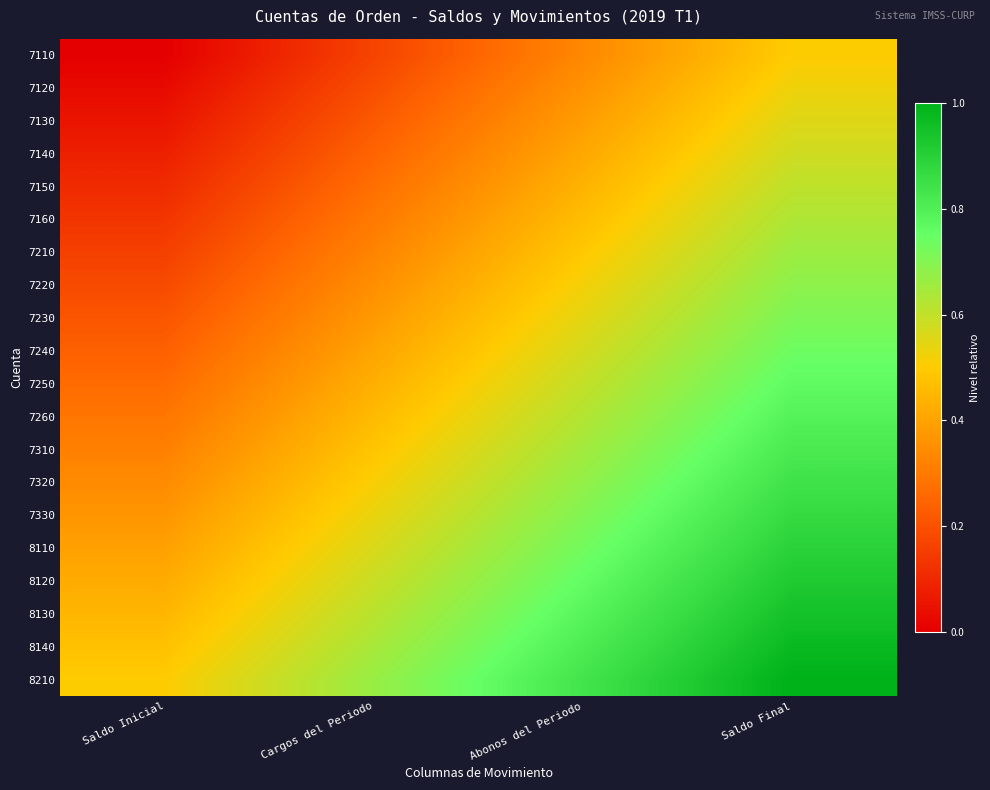

Reading left to right, what are all the values shown in this chart?

7110: Saldo Inicial=0.0	Cargos del Periodo=0.2	Abonos del Periodo=0.3	Saldo Final=0.5
7120: Saldo Inicial=0.0	Cargos del Periodo=0.2	Abonos del Periodo=0.4	Saldo Final=0.5
7130: Saldo Inicial=0.1	Cargos del Periodo=0.2	Abonos del Periodo=0.4	Saldo Final=0.6
7140: Saldo Inicial=0.1	Cargos del Periodo=0.2	Abonos del Periodo=0.4	Saldo Final=0.6
7150: Saldo Inicial=0.1	Cargos del Periodo=0.3	Abonos del Periodo=0.4	Saldo Final=0.6
7160: Saldo Inicial=0.1	Cargos del Periodo=0.3	Abonos del Periodo=0.5	Saldo Final=0.6
7210: Saldo Inicial=0.2	Cargos del Periodo=0.3	Abonos del Periodo=0.5	Saldo Final=0.7
7220: Saldo Inicial=0.2	Cargos del Periodo=0.4	Abonos del Periodo=0.5	Saldo Final=0.7
7230: Saldo Inicial=0.2	Cargos del Periodo=0.4	Abonos del Periodo=0.5	Saldo Final=0.7
7240: Saldo Inicial=0.2	Cargos del Periodo=0.4	Abonos del Periodo=0.6	Saldo Final=0.7
7250: Saldo Inicial=0.3	Cargos del Periodo=0.4	Abonos del Periodo=0.6	Saldo Final=0.8
7260: Saldo Inicial=0.3	Cargos del Periodo=0.5	Abonos del Periodo=0.6	Saldo Final=0.8
7310: Saldo Inicial=0.3	Cargos del Periodo=0.5	Abonos del Periodo=0.6	Saldo Final=0.8
7320: Saldo Inicial=0.3	Cargos del Periodo=0.5	Abonos del Periodo=0.7	Saldo Final=0.8
7330: Saldo Inicial=0.4	Cargos del Periodo=0.5	Abonos del Periodo=0.7	Saldo Final=0.9
8110: Saldo Inicial=0.4	Cargos del Periodo=0.6	Abonos del Periodo=0.7	Saldo Final=0.9
8120: Saldo Inicial=0.4	Cargos del Periodo=0.6	Abonos del Periodo=0.8	Saldo Final=0.9
8130: Saldo Inicial=0.4	Cargos del Periodo=0.6	Abonos del Periodo=0.8	Saldo Final=0.9
8140: Saldo Inicial=0.5	Cargos del Periodo=0.6	Abonos del Periodo=0.8	Saldo Final=1.0
8210: Saldo Inicial=0.5	Cargos del Periodo=0.7	Abonos del Periodo=0.8	Saldo Final=1.0